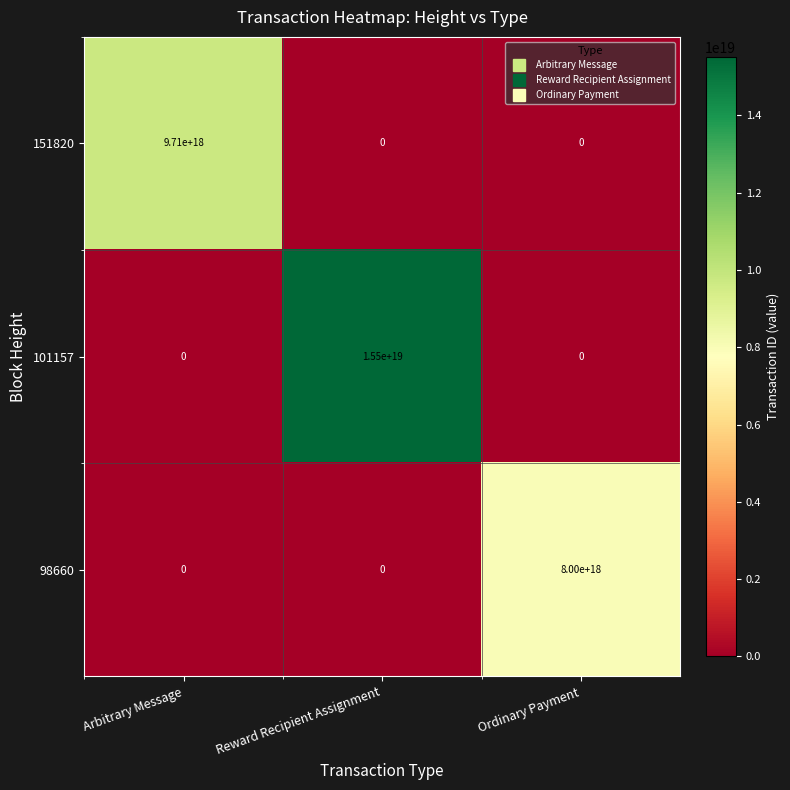

At which label does 101157 reach its peak?

Reward Recipient Assignment